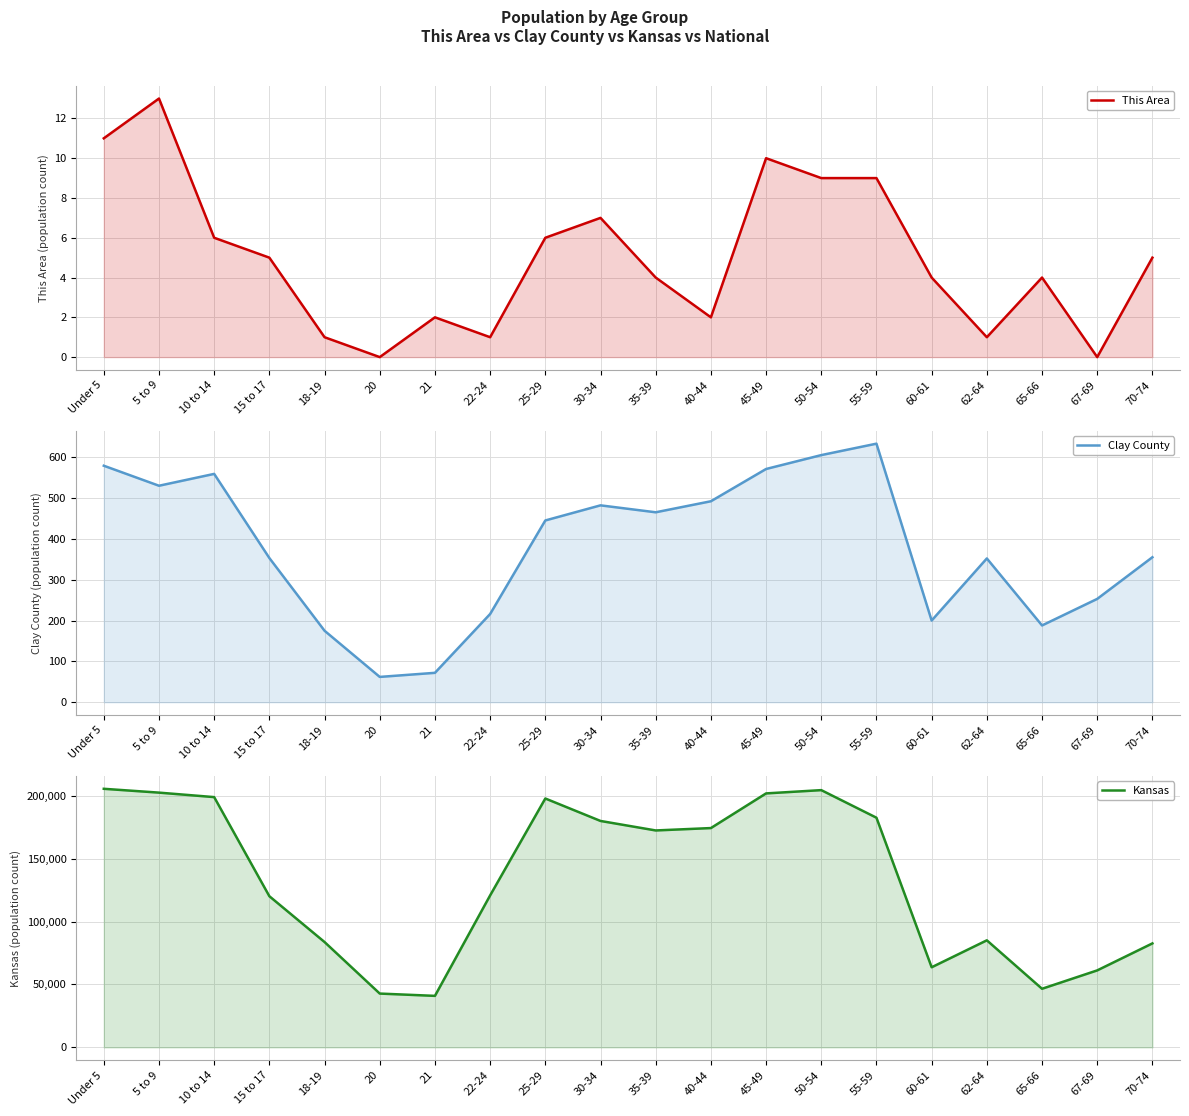

What is the average value of the Kansas series?

133370